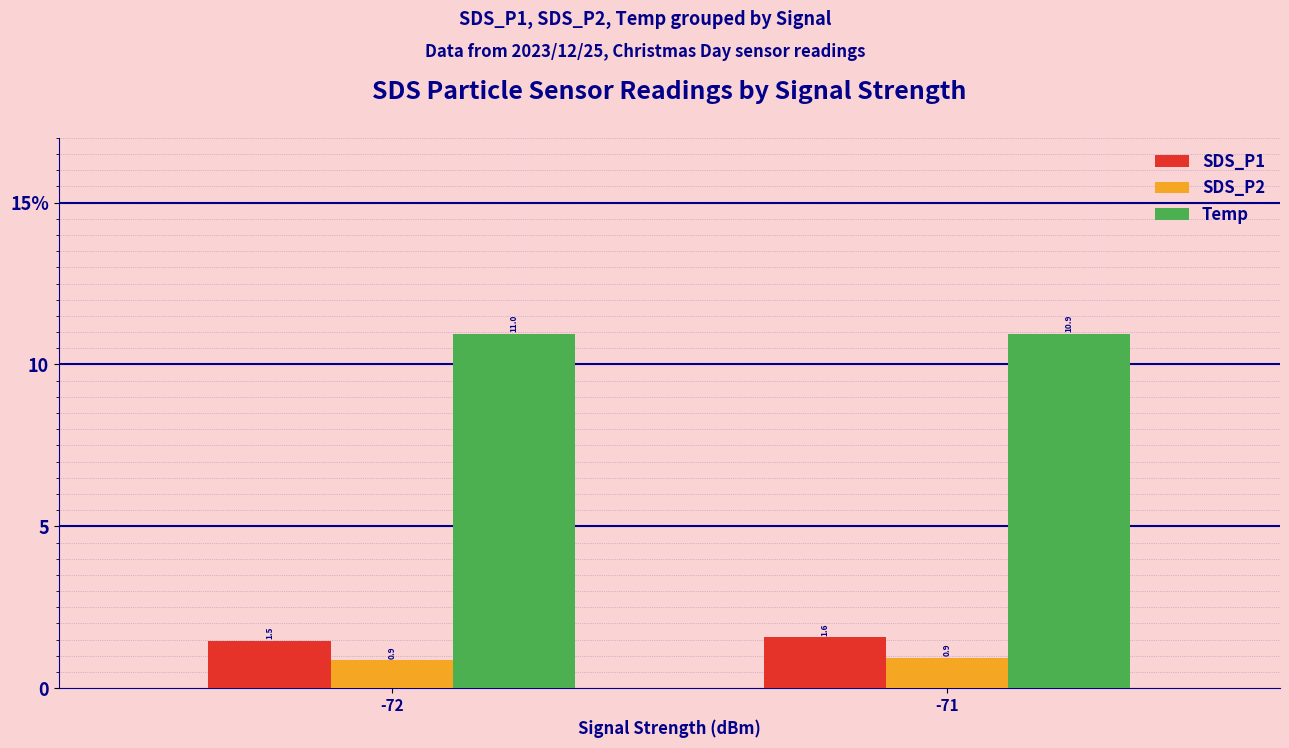

What are all the series names shown in the legend?

SDS_P1, SDS_P2, Temp